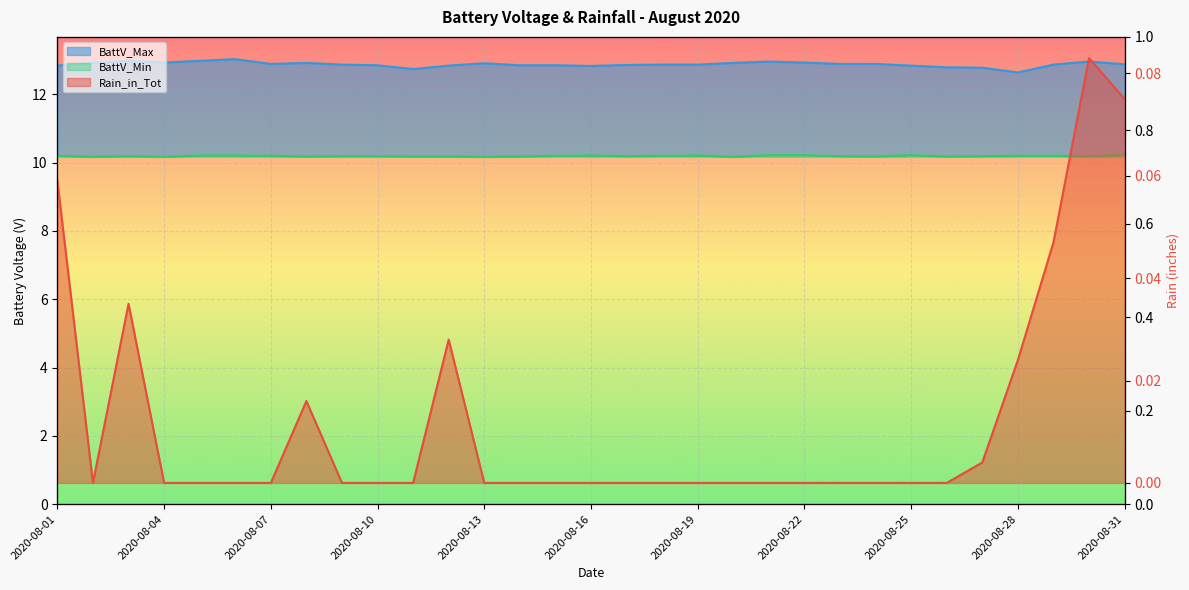

Which series has the largest total across all categories?

BattV_Max